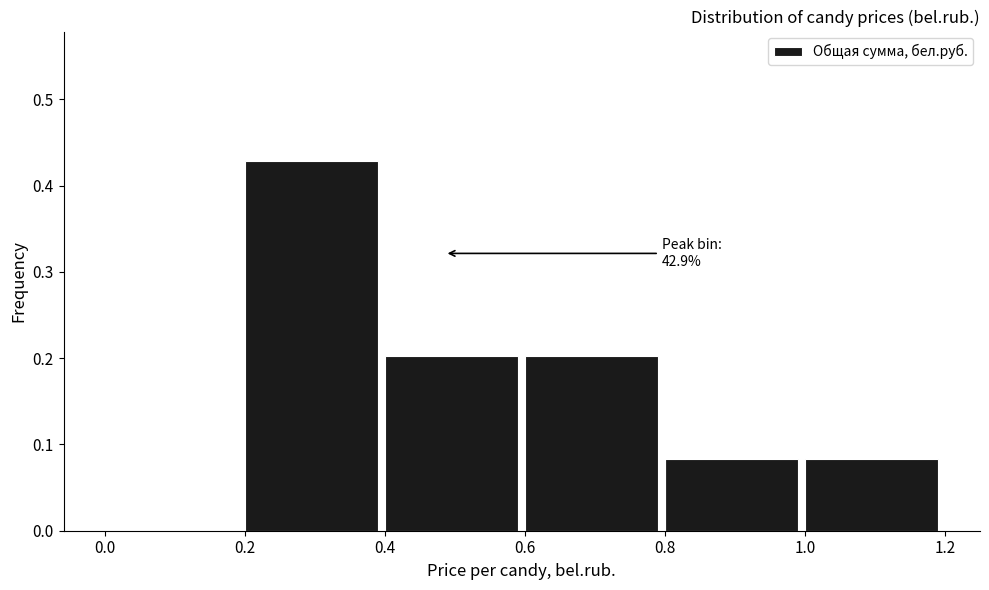

Over which range of the x-axis is the bar tallest?

0.2 to 0.4